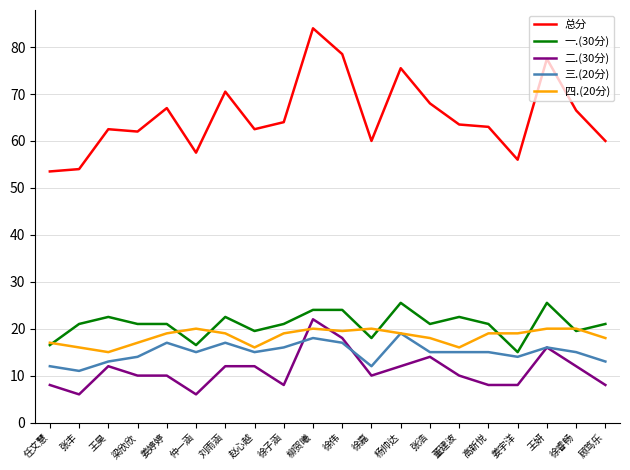

How many distinct data groups are displayed?

5